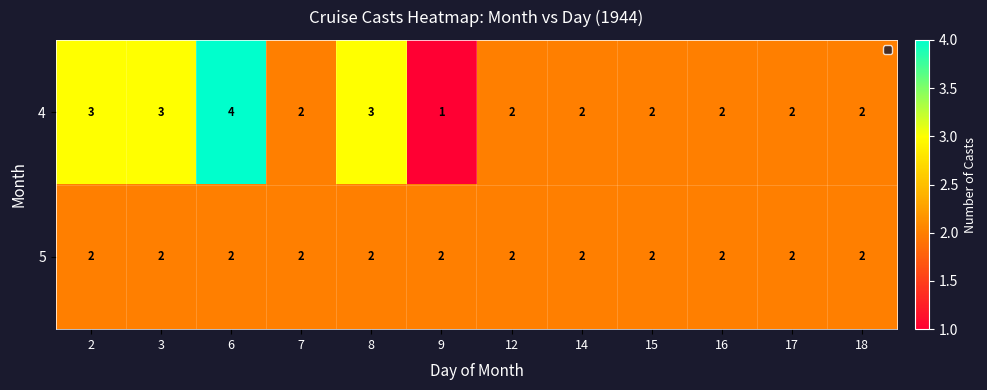

Reading left to right, list all the values displayed in this chart.

4: 3	3	4	2	3	1	2	2	2	2	2	2
5: 2	2	2	2	2	2	2	2	2	2	2	2